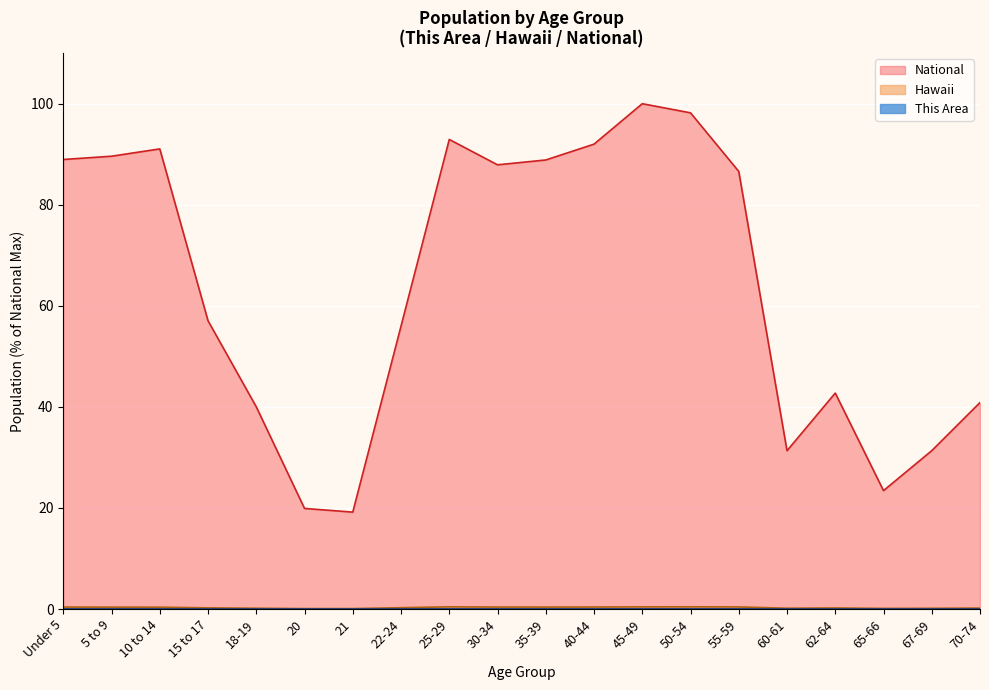

In National, how many points are lower than both neighbors (excluding endpoints)?

4